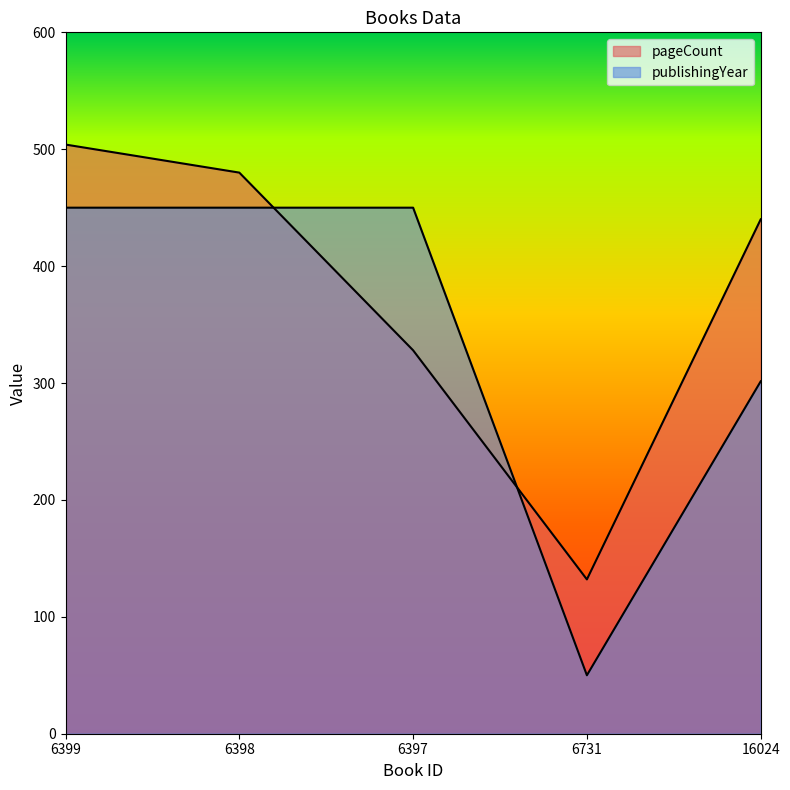

How many intersections are there between pageCount and publishingYear?

2